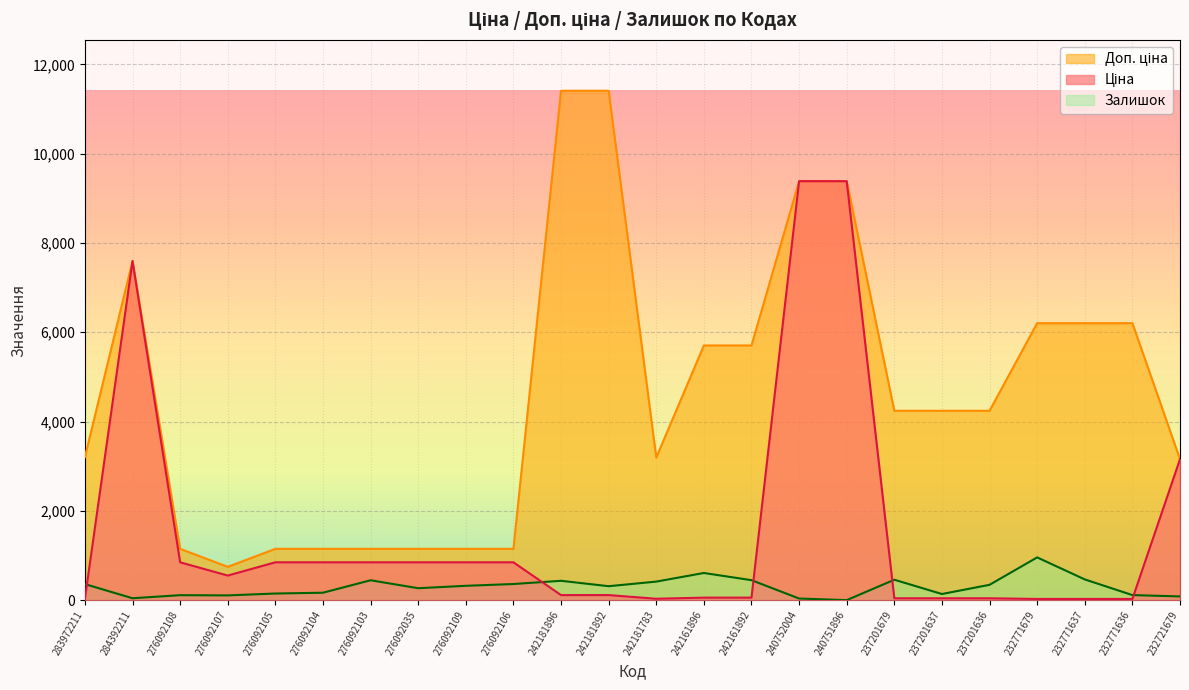

True or false: Ціна and Доп. ціна cross at least once.

False